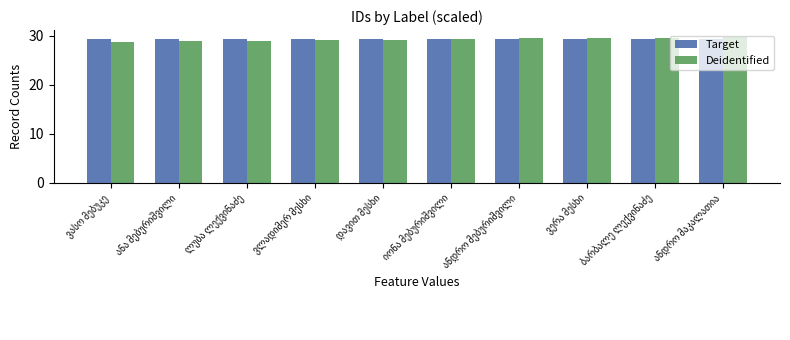

What is the maximum value for Target?

29.4